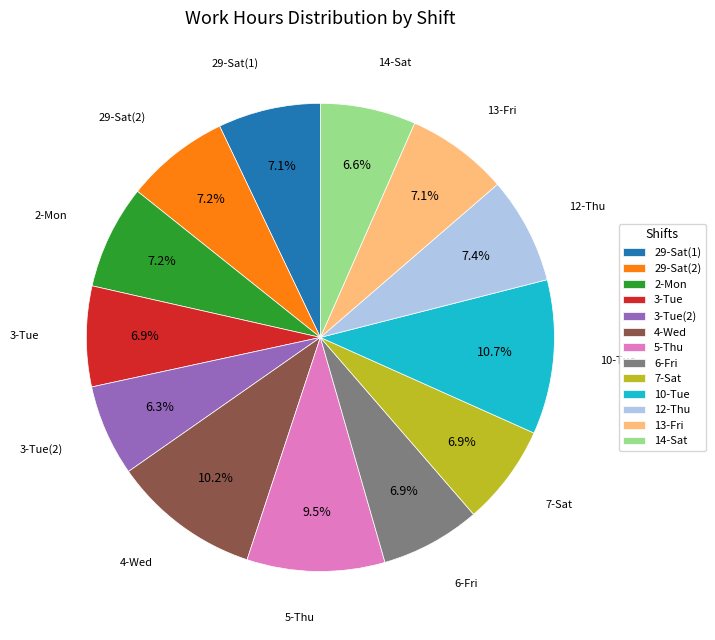

What is the total percentage of 29-Sat(2) and 29-Sat(1)?

14.3%